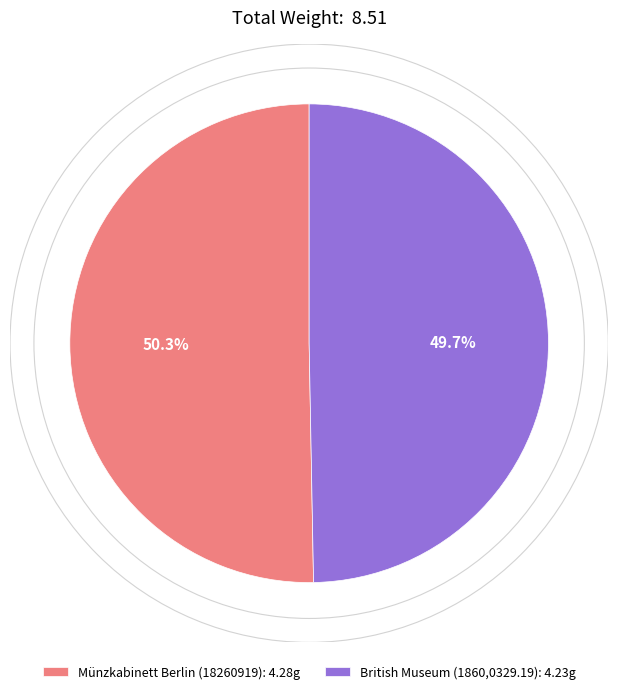

To the nearest percent, what is the average slice percentage?

50%